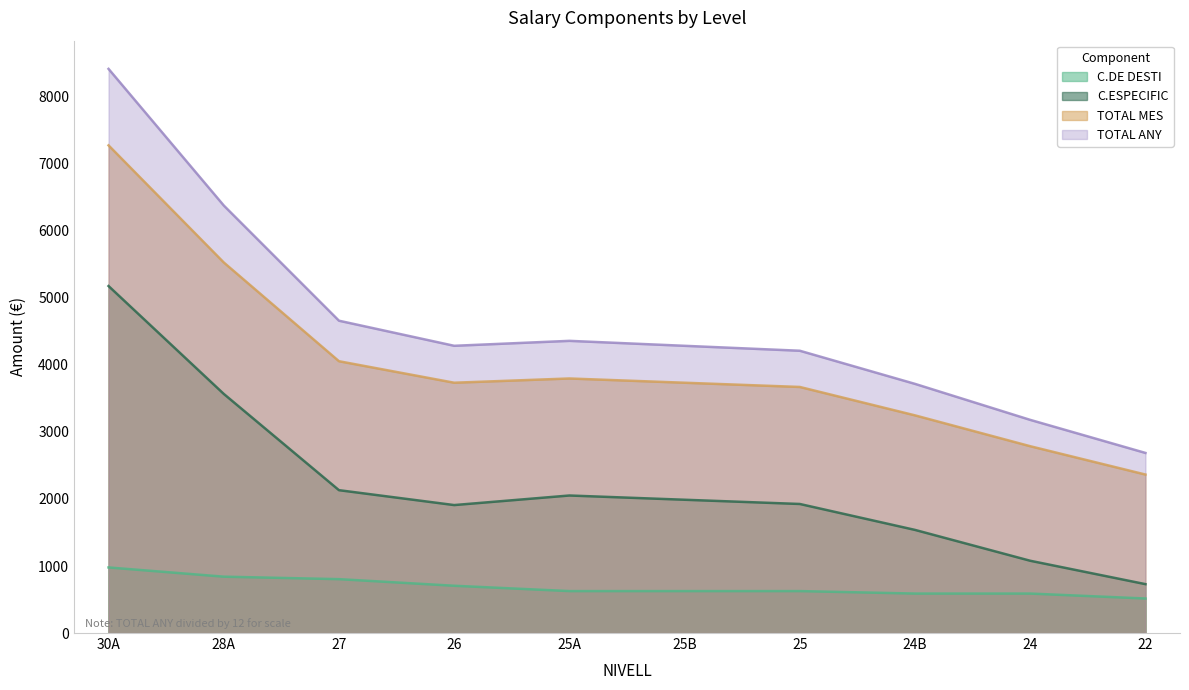

What is the maximum value shown in the chart?

8416.7